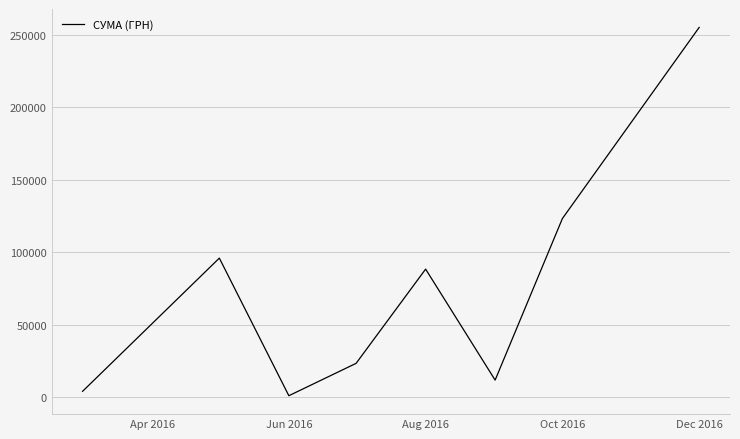

What is the difference between the second highest and minimum values?

122176.1